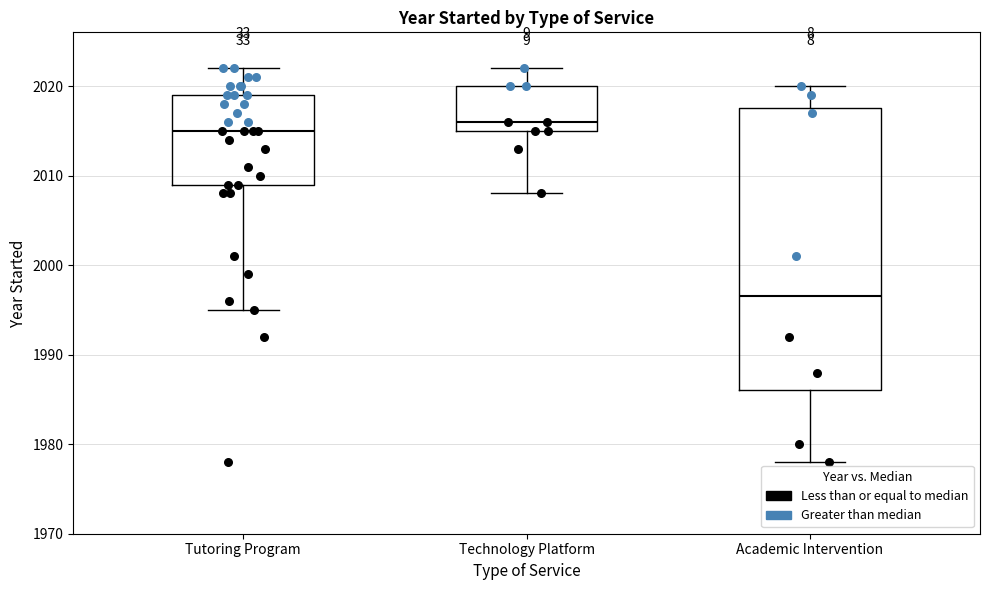

Where does the lower whisker of the box for Technology Platform end on the y-axis? The values are not printed on the chart, so give them approximately, as read against the axis.

2008